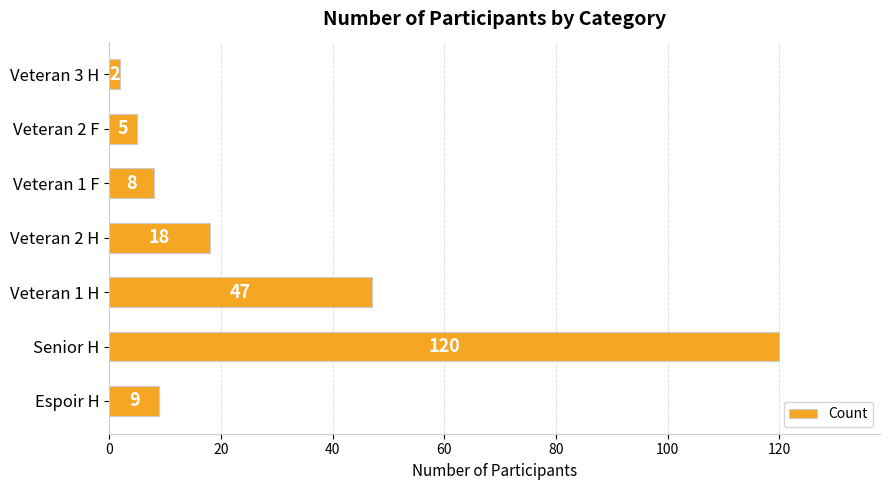

The value at Espoir H is 9. True or false?

True